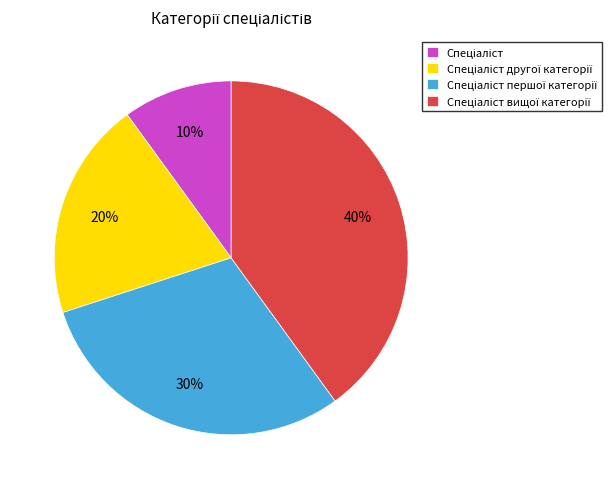

Does any single category account for the majority?

No